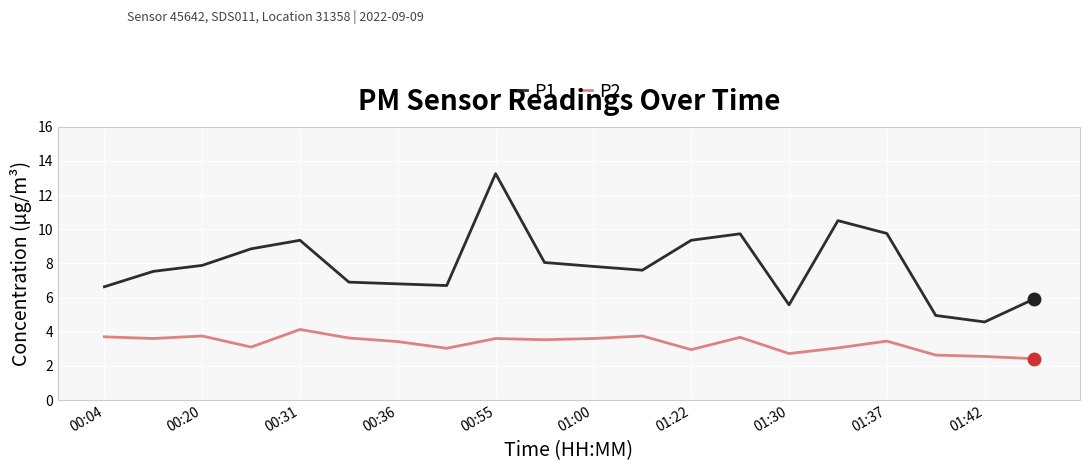

Which series has the largest total across all categories?

P1